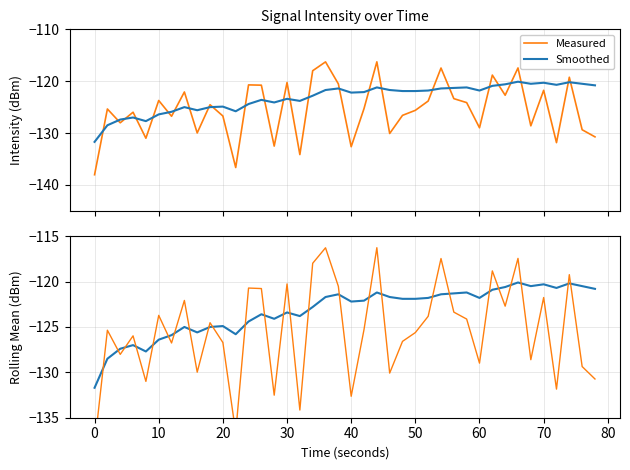

Which series changed the most between 60 and 25?

Measured